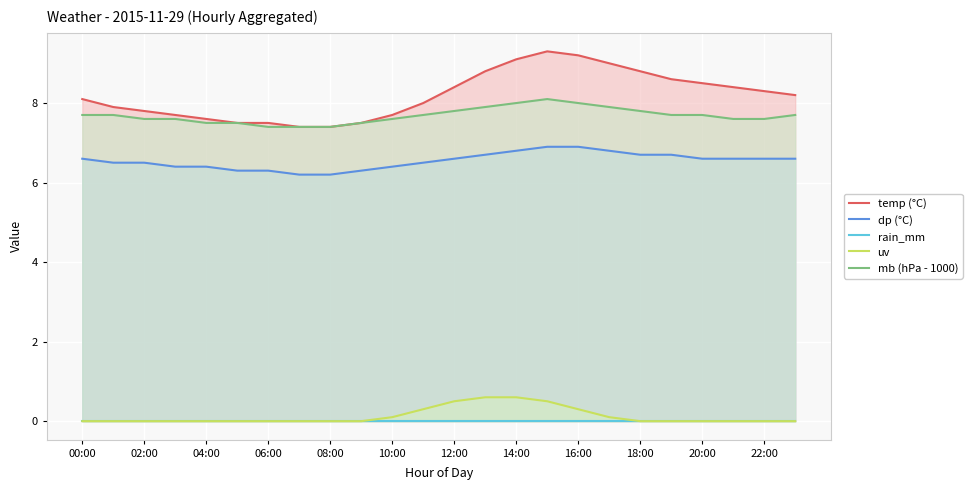

Is it true that mb (hPa - 1000) equals 10.9 at 14:00?

False